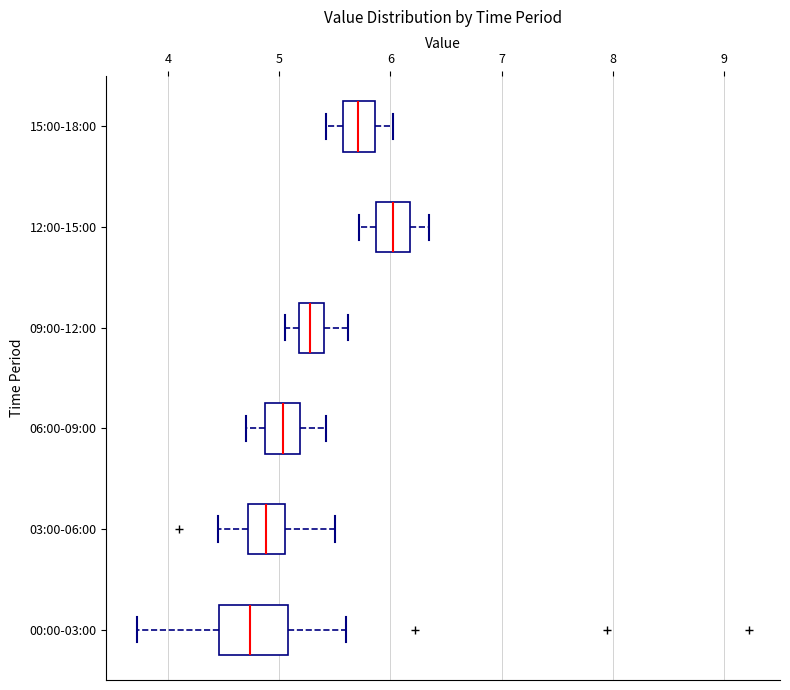

Reading bottom to top, read every box against the x-axis: the position of its median line, the range the box covers, and the ends of its whiskers. The values are not printed on the chart, so give them approximately, as read against the axis.

00:00-03:00: median 4.7, box 4.5 to 5.1, whiskers 3.7 to 5.6
03:00-06:00: median 4.9, box 4.7 to 5.1, whiskers 4.5 to 5.5
06:00-09:00: median 5.0, box 4.9 to 5.2, whiskers 4.7 to 5.4
09:00-12:00: median 5.3, box 5.2 to 5.4, whiskers 5.1 to 5.6
12:00-15:00: median 6.0, box 5.9 to 6.2, whiskers 5.7 to 6.4
15:00-18:00: median 5.7, box 5.6 to 5.9, whiskers 5.4 to 6.0